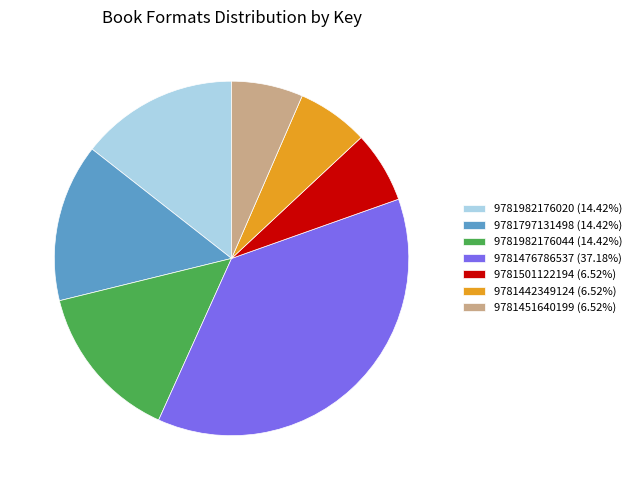

Is the sum of 9781797131498 (14.42%) and 9781476786537 (37.18%) greater than half?

Yes